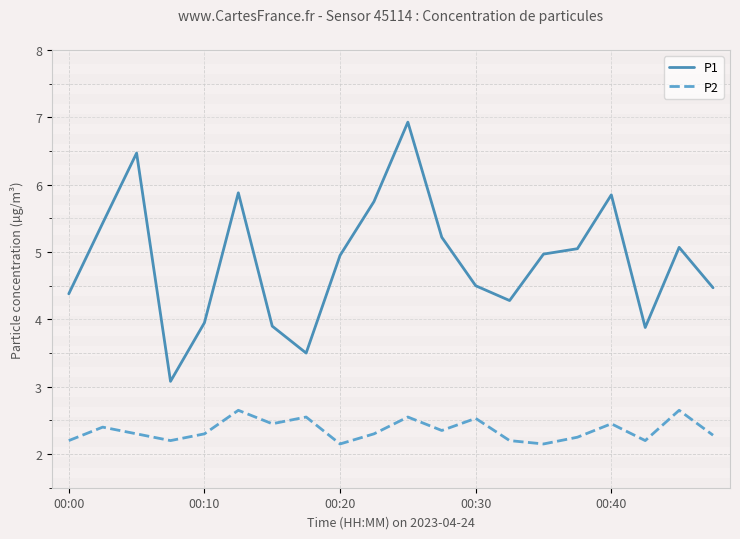

What is the average value of the P2 series?

2.4